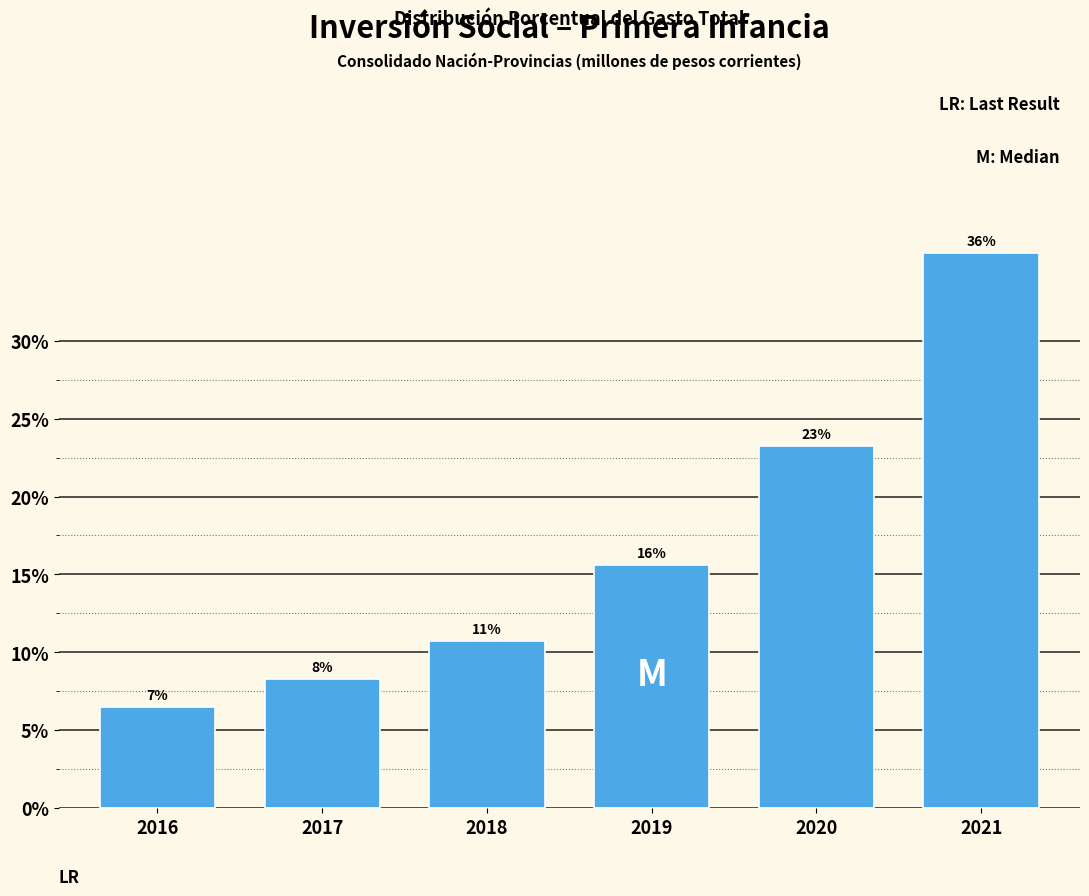

Does the chart contain any negative values?

No